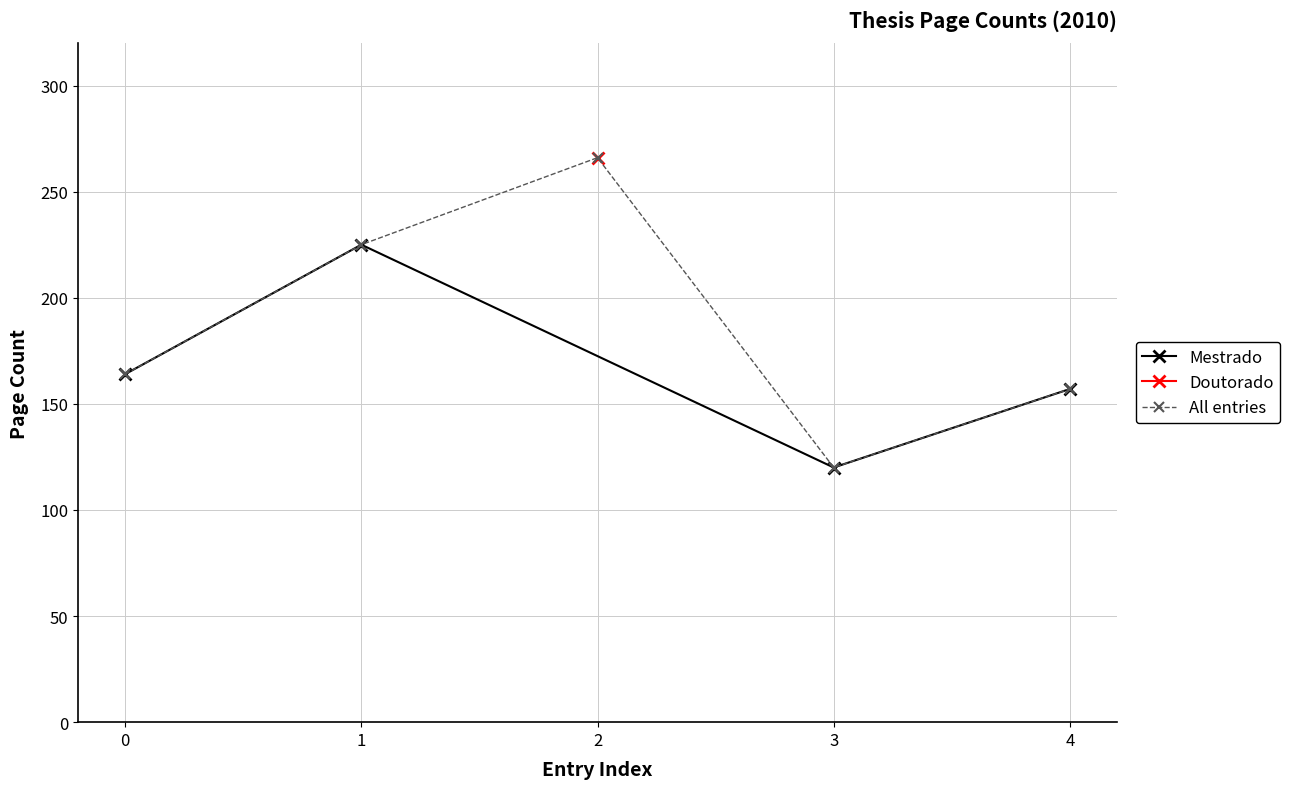

Which has a higher value, 0 or 1?

1